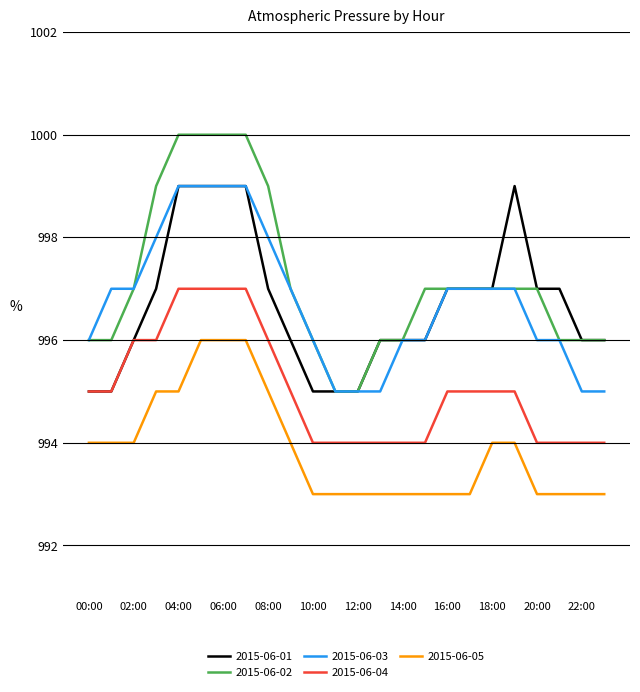

True or false: 2015-06-05 and 2015-06-01 intersect in this chart.

False